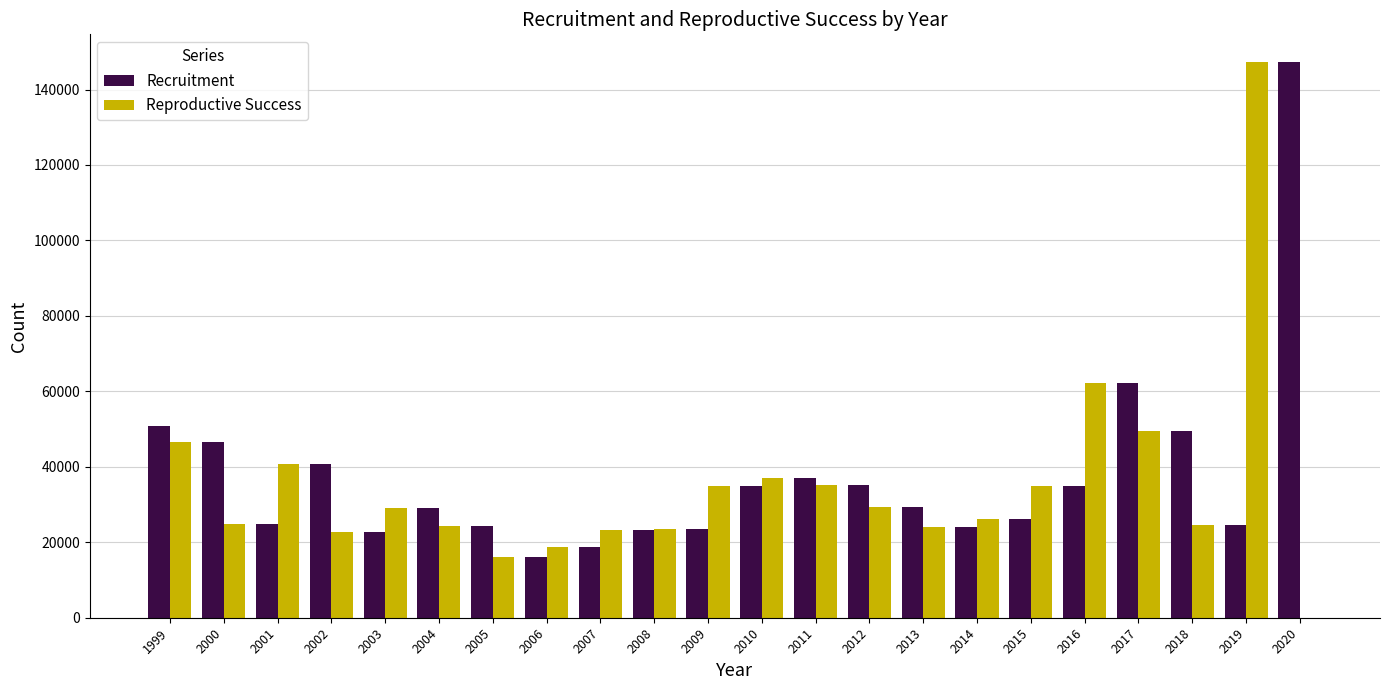

At which category is the sum across all series the highest?

2019